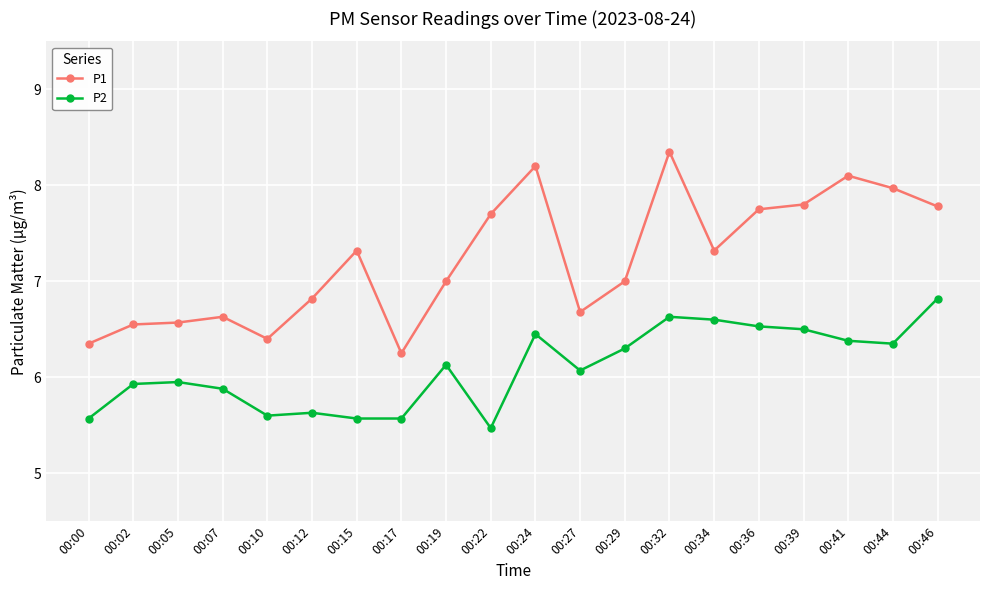

What is the approximate value of P1 at 00:10?

6.4